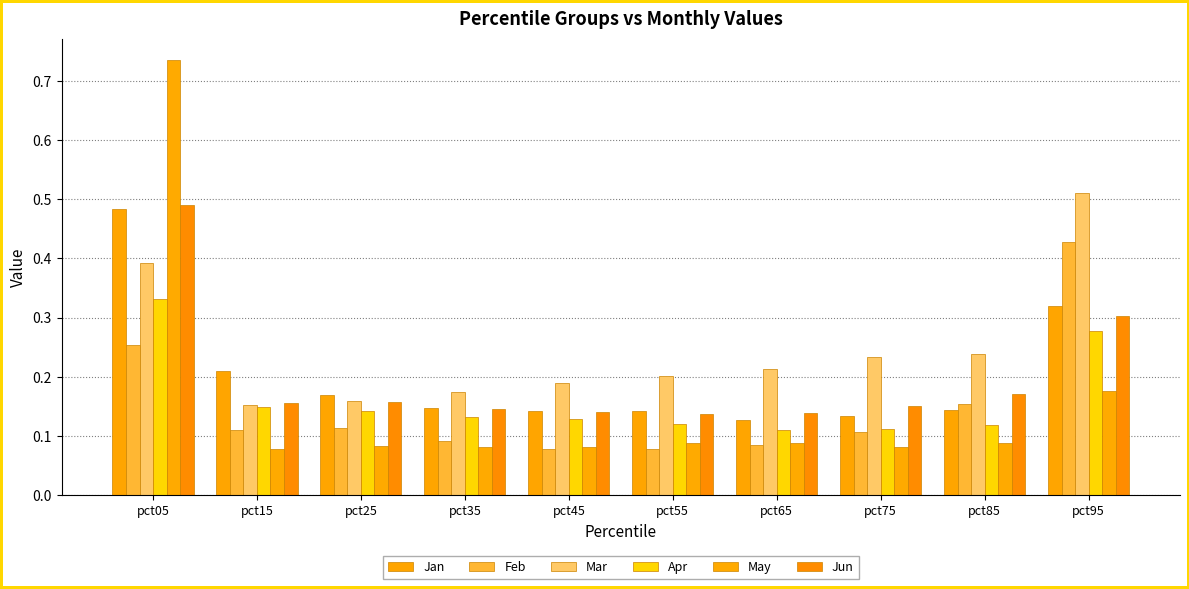

Which series has the largest range (max minus min)?

May